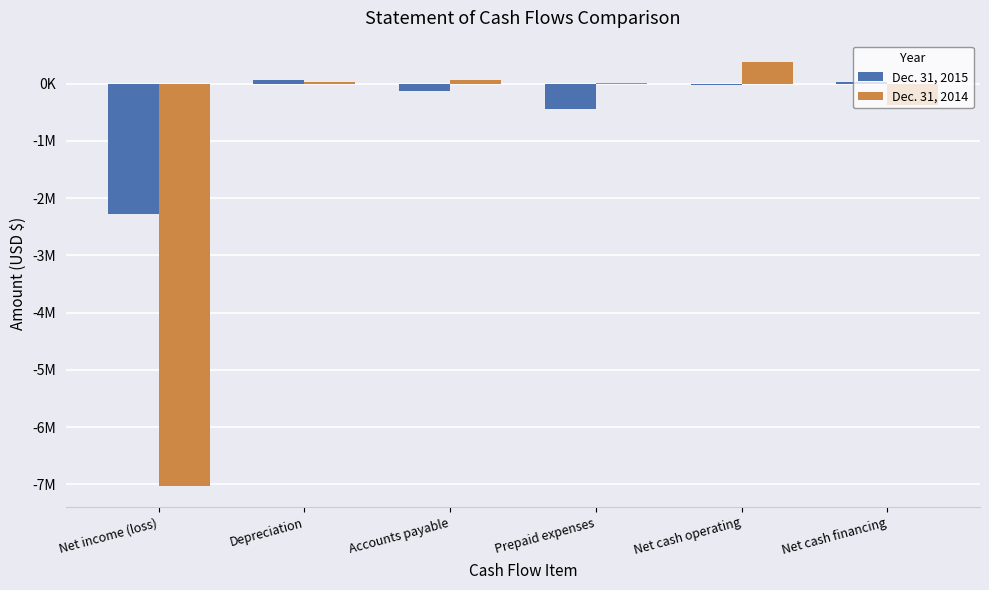

What is the sum of all Dec. 31, 2015 values?

-2779591